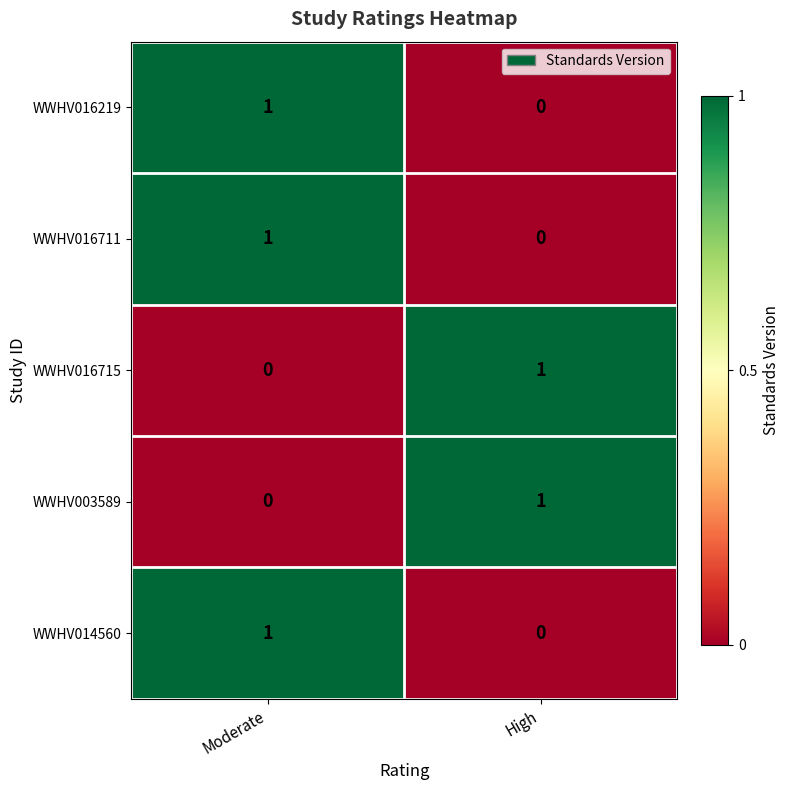

How many data points does each series have?

2